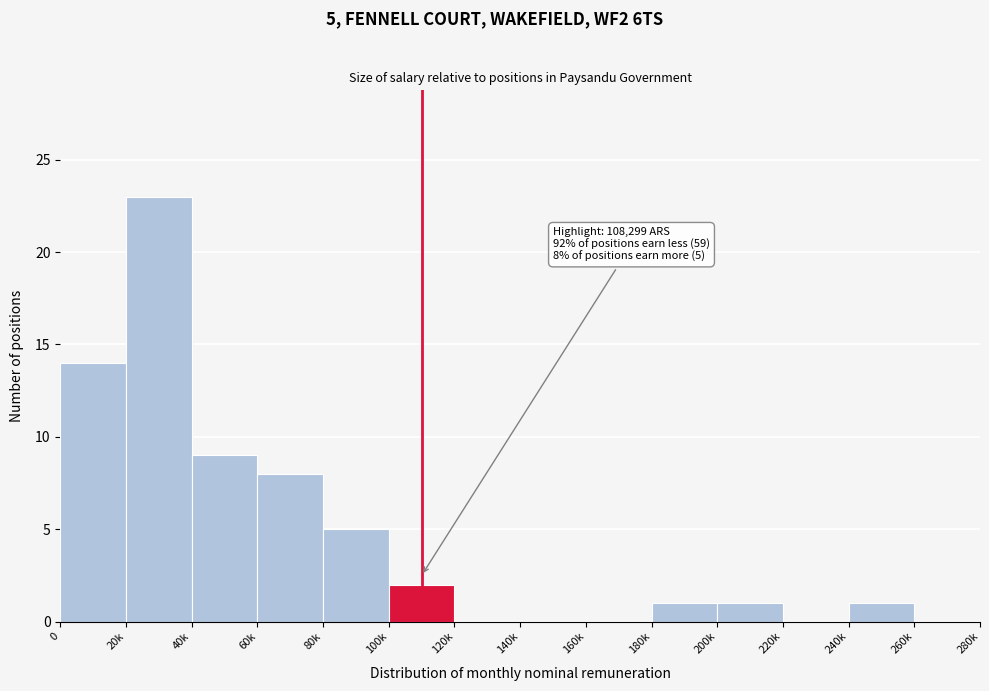

Reading left to right, what are all the values shown in this chart?

0=14	20k=23	40k=9	60k=8	80k=5	100k=2	120k=0	140k=0	160k=0	180k=1	200k=1	220k=0	240k=1	260k=0